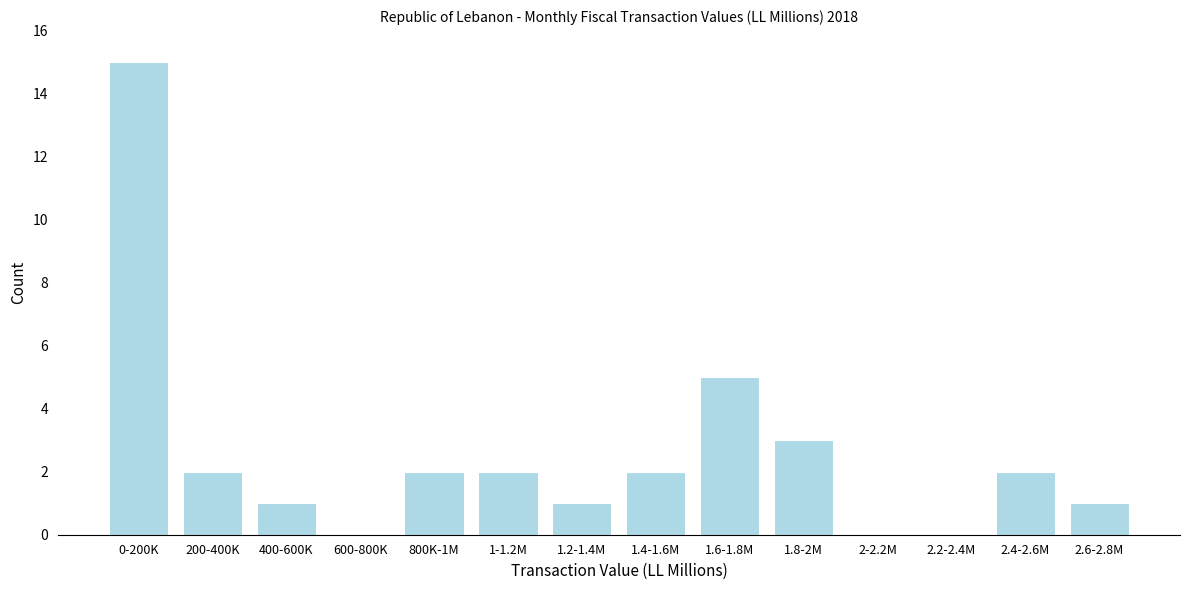

Reading left to right, list all the values displayed in this chart.

0-200K=15	200-400K=2	400-600K=1	600-800K=0	800K-1M=2	1-1.2M=2	1.2-1.4M=1	1.4-1.6M=2	1.6-1.8M=5	1.8-2M=3	2-2.2M=0	2.2-2.4M=0	2.4-2.6M=2	2.6-2.8M=1